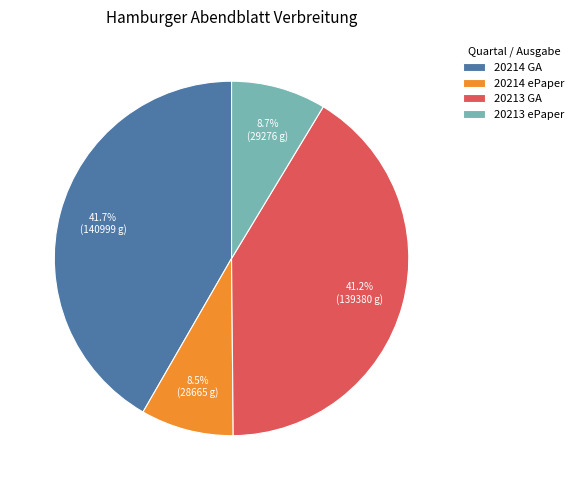

Is 20213 GA the majority of the pie?

No